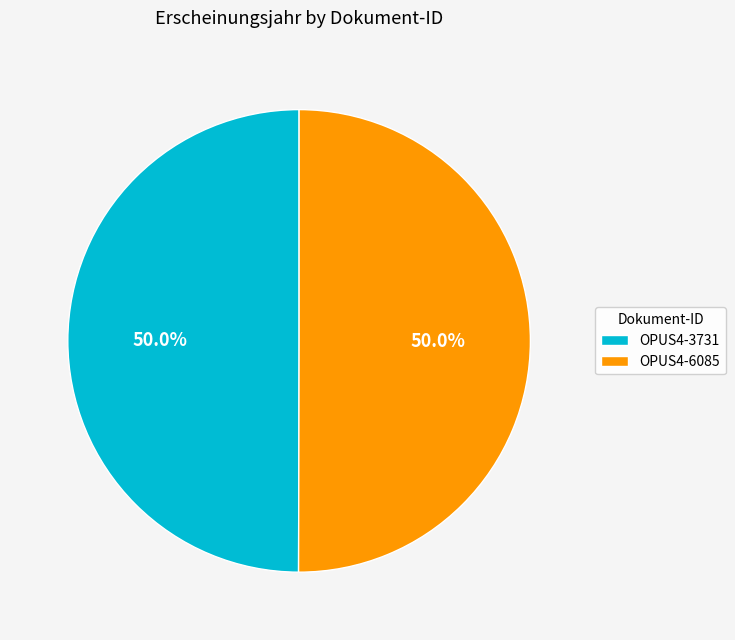

What is the total percentage of OPUS4-6085 and OPUS4-3731?

100.0%